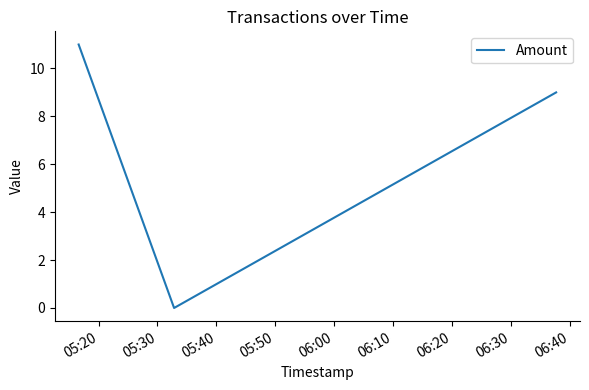

What is the average value?

7